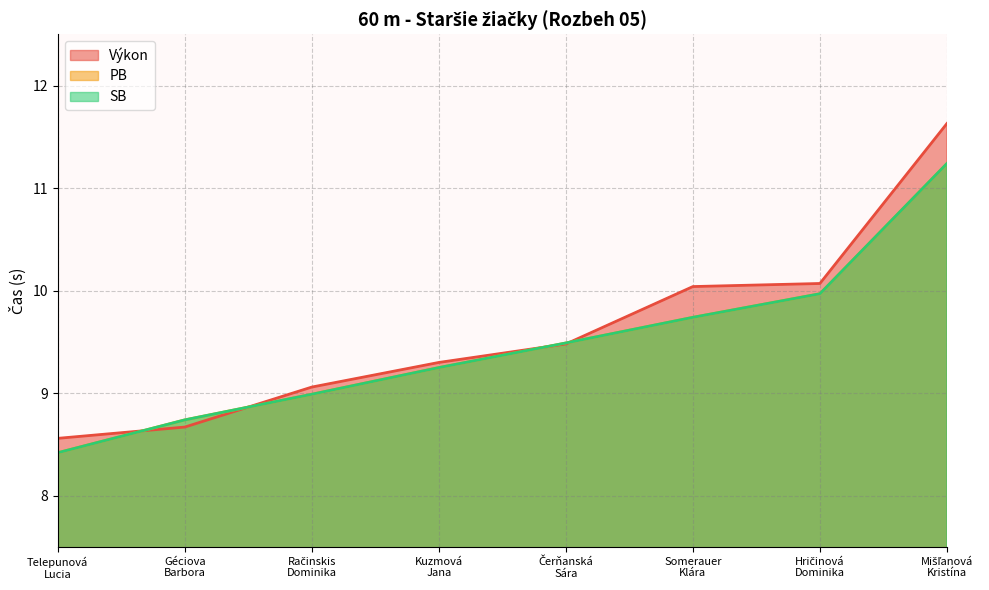

The value of SB at Mišľanová
Kristína is 14.6. True or false?

False